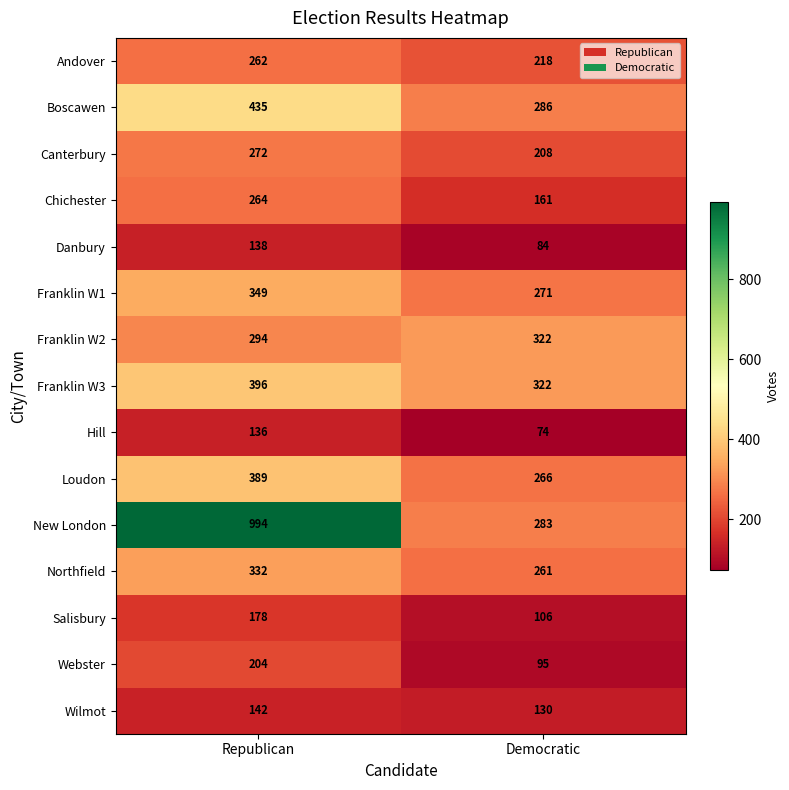

At how many categories does at least one series exceed 185?

2